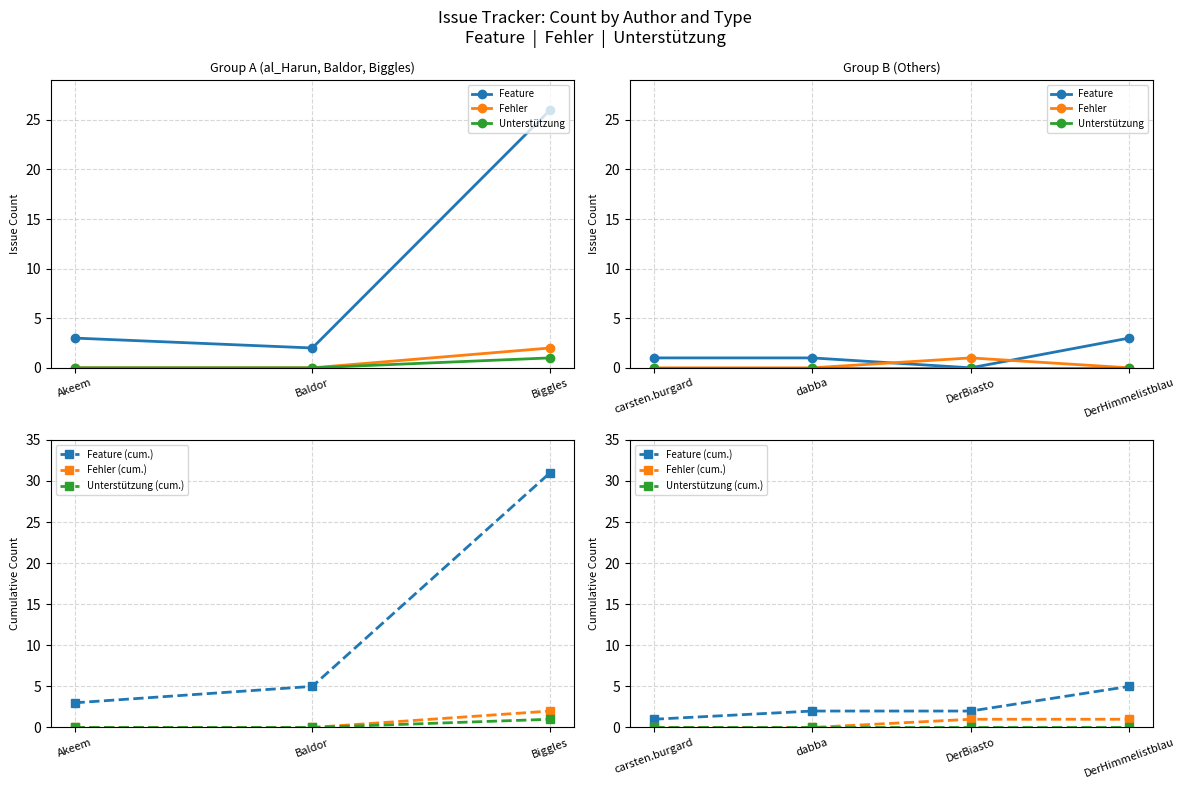

What are all the series names shown in the legend?

Feature, Fehler, Unterstützung, Feature (cum.), Fehler (cum.), Unterstützung (cum.)